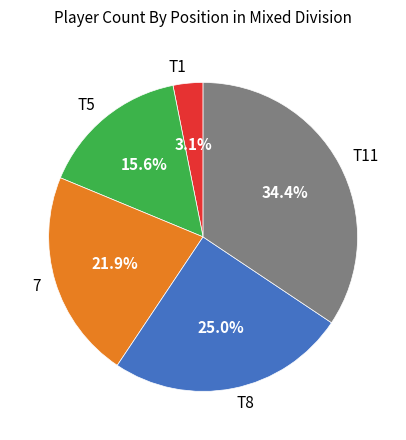

What is the ratio of the value at T1 to the value at T5?

0.2